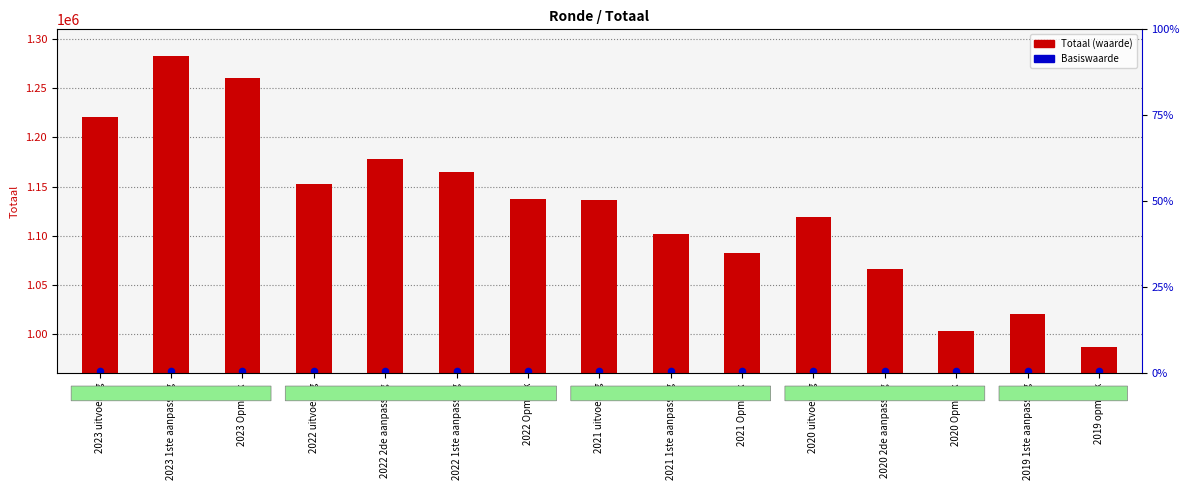

What are all the series names shown in the legend?

Totaal, Basiswaarde